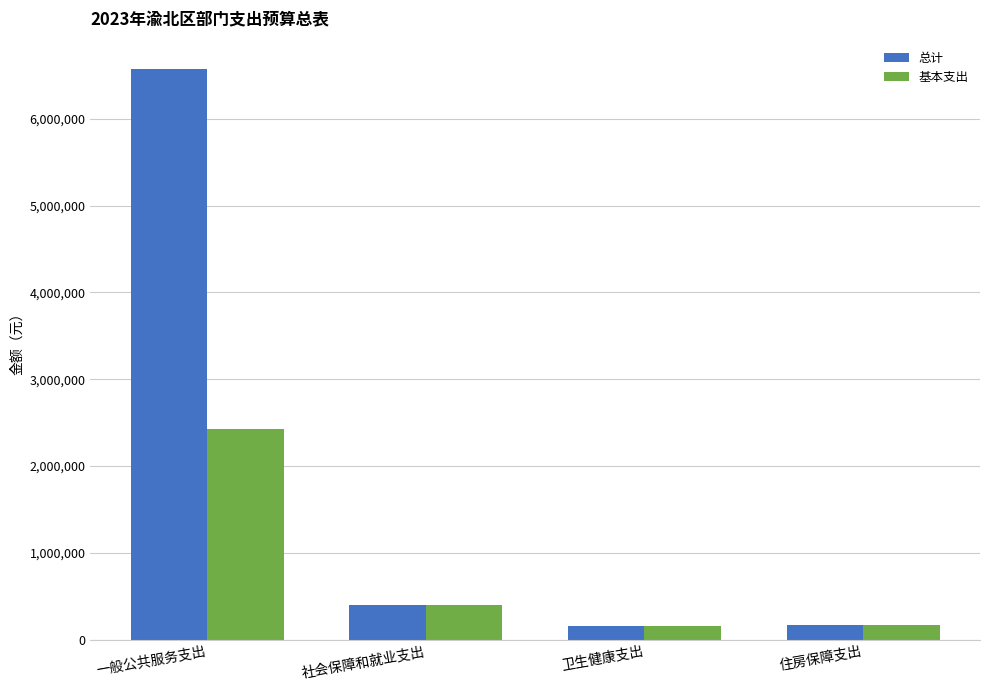

List the series in order of their overall mean, highest first.

总计, 基本支出